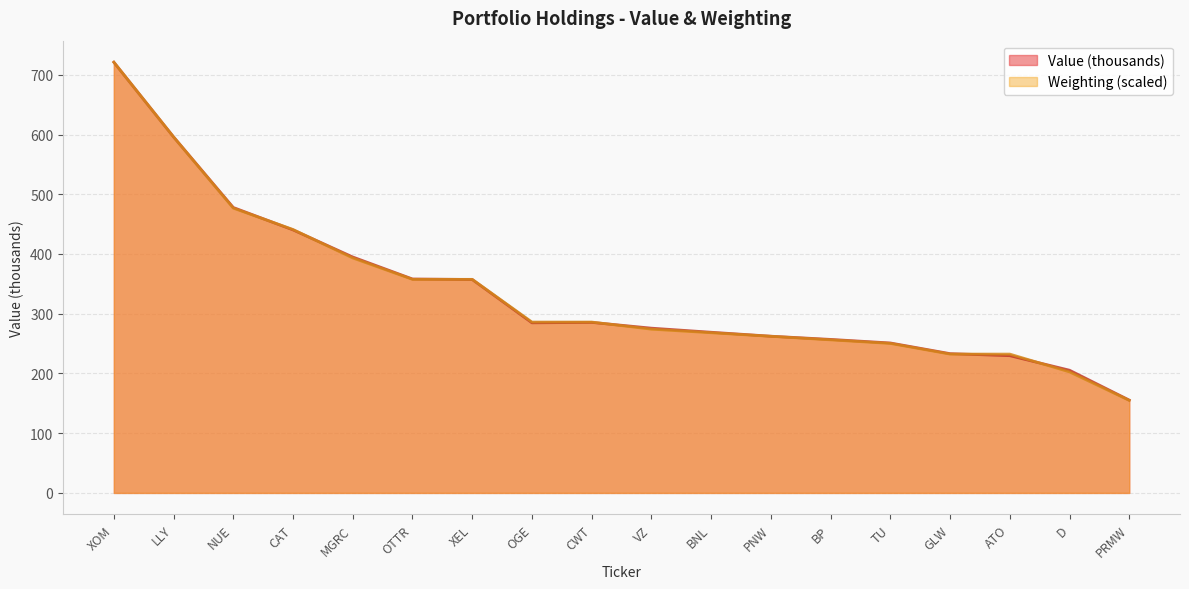

The Weighting series shows 232.4 at ATO. True or false?

True